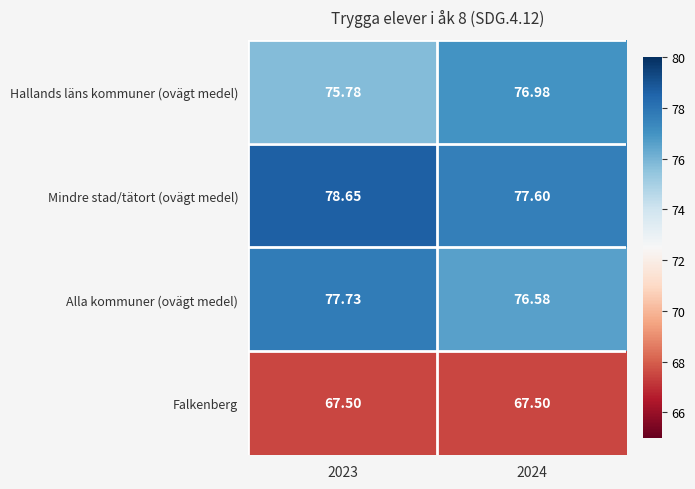

Between 2023 and 2024, which series saw the biggest shift?

Hallands läns kommuner (ovägt medel)